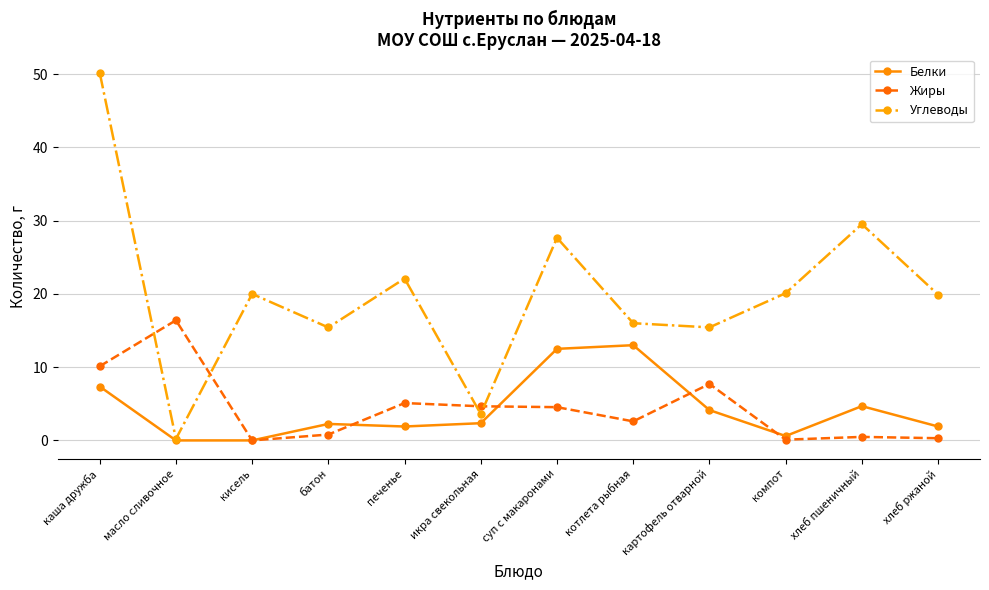

Count the number of categories in the chart.

12